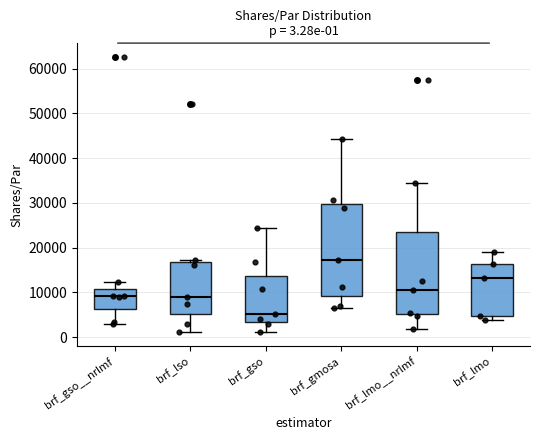

Which box is the tallest, from its lower edge to its upper edge?

brf_gmosa